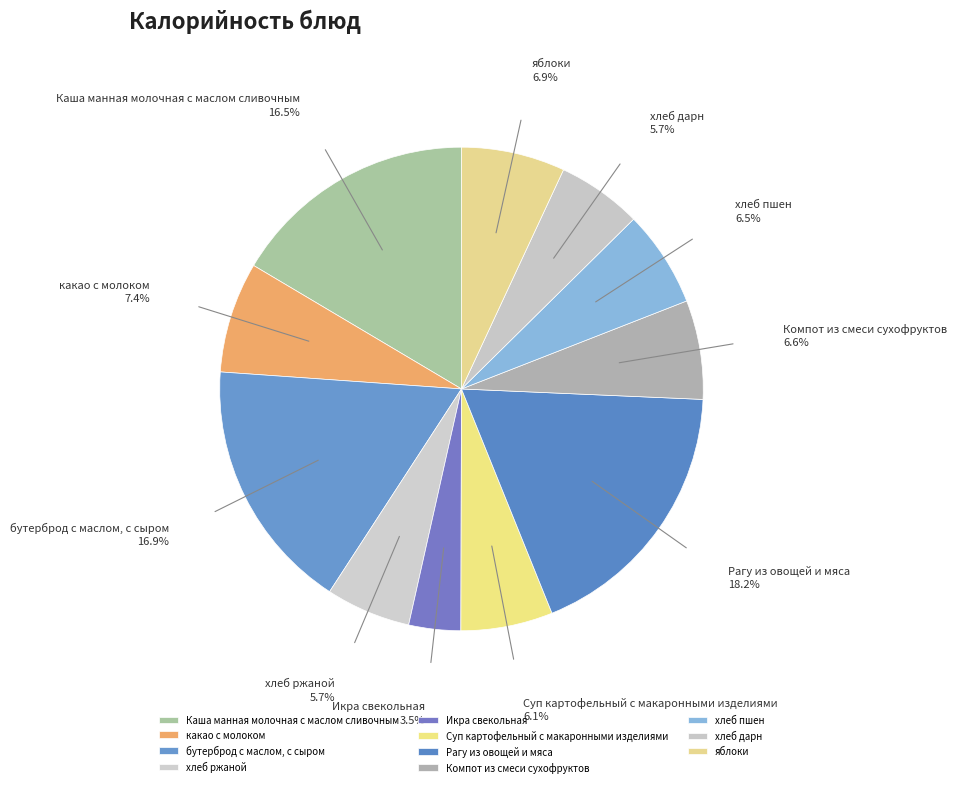

Does any single category account for the majority?

No